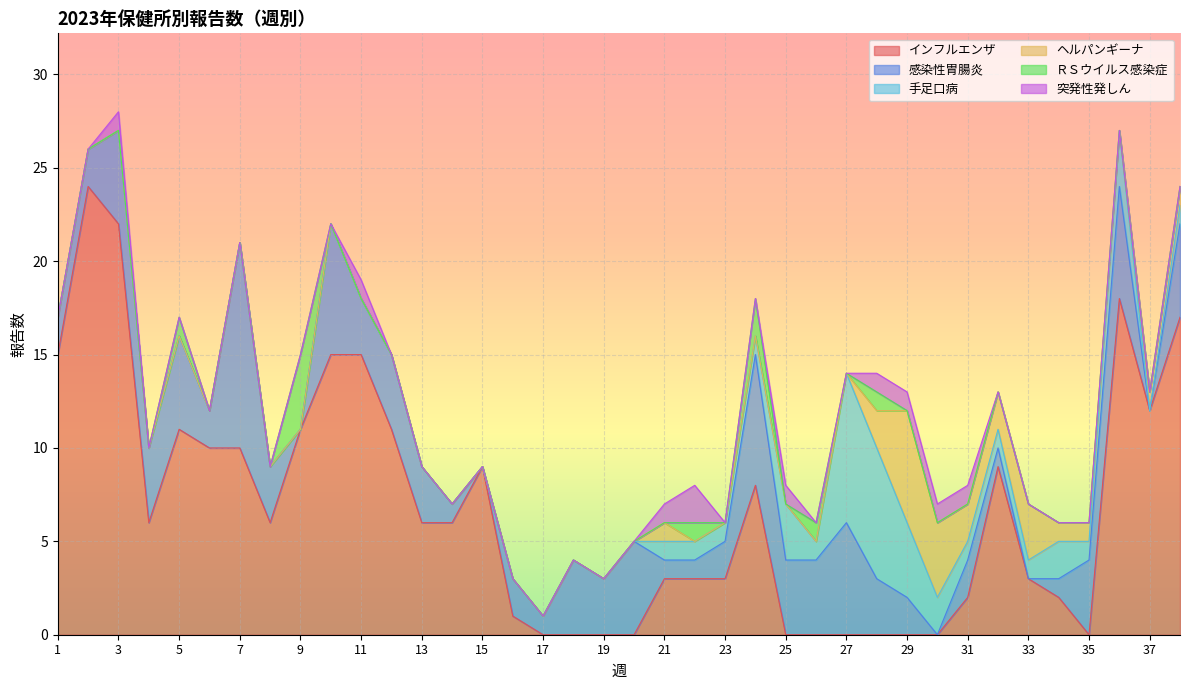

What is the value of the 感染性胃腸炎 point at the 3rd from the left?

5